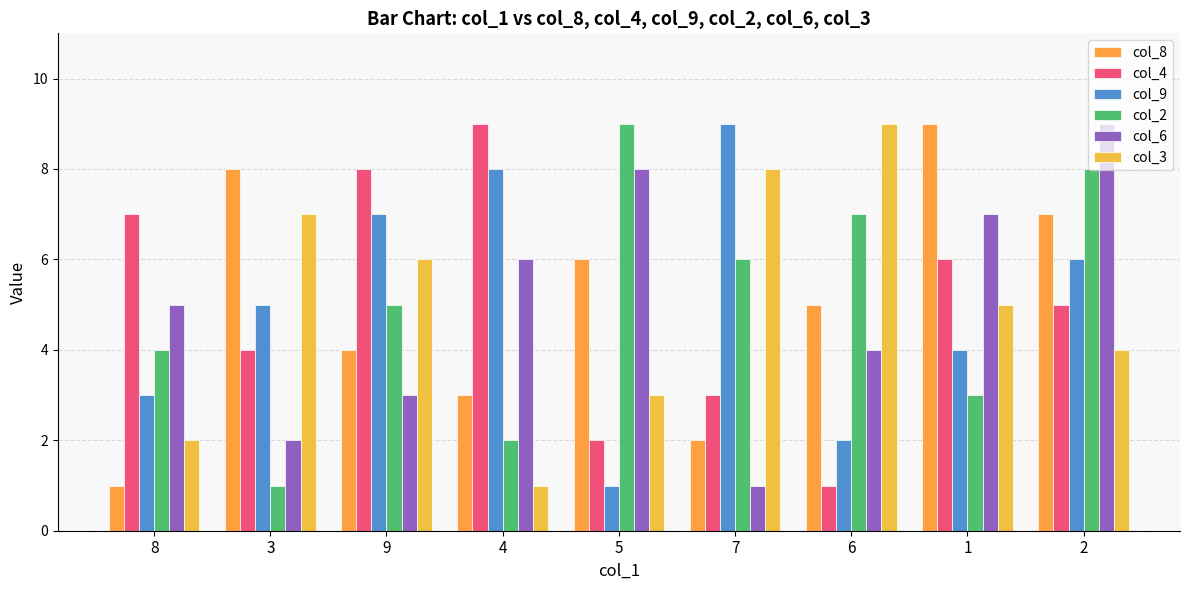

Where is col_9 nearest to the value 5?

3